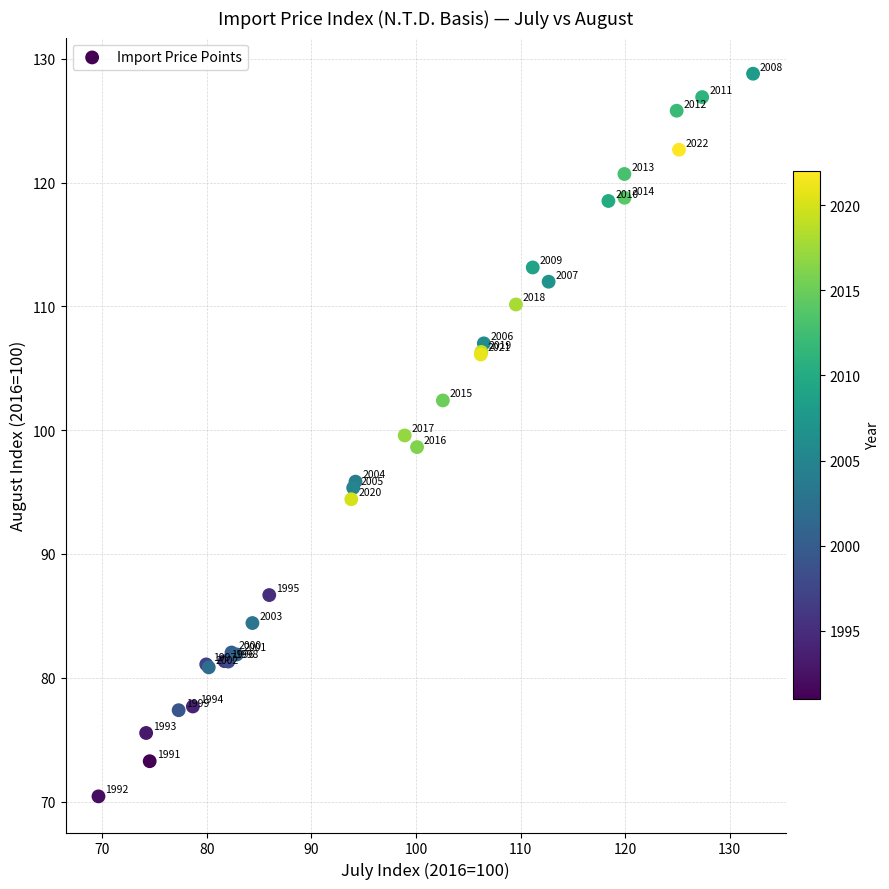

What Y value in the scatter plot is closest to 99?

98.6